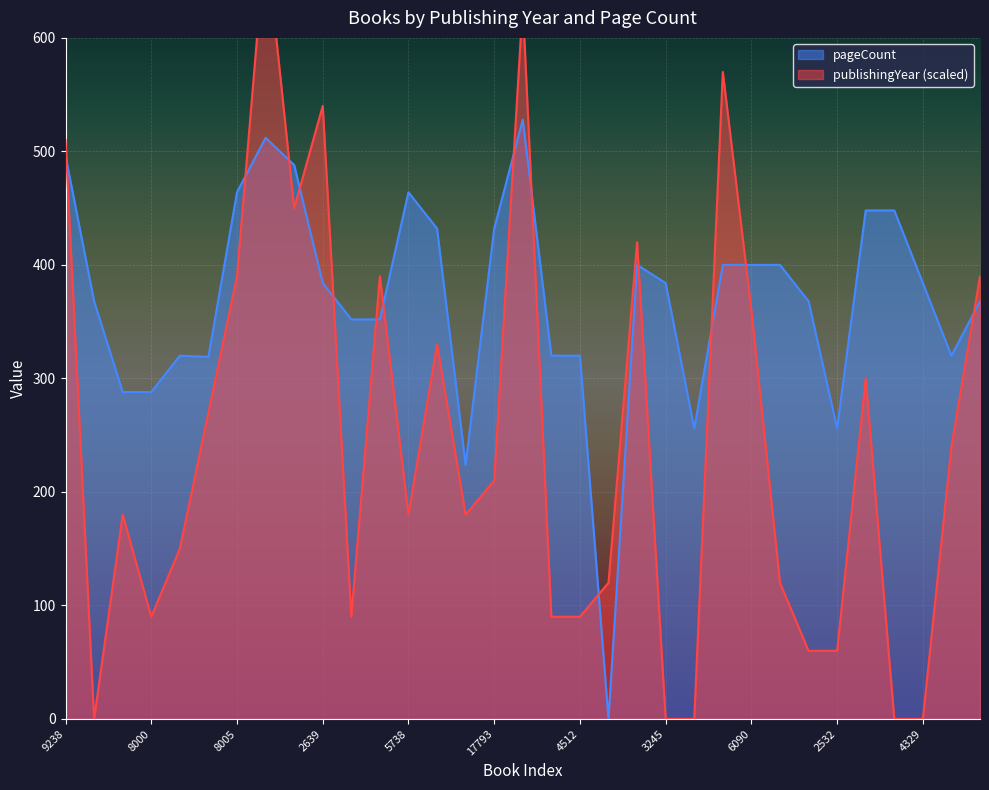

Rank the series by their maximum value, from lowest to highest.

pageCount, publishingYear